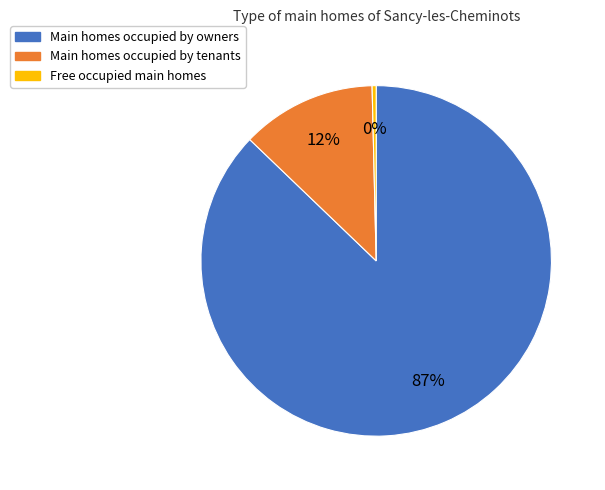

How many slices are in this pie chart?

3